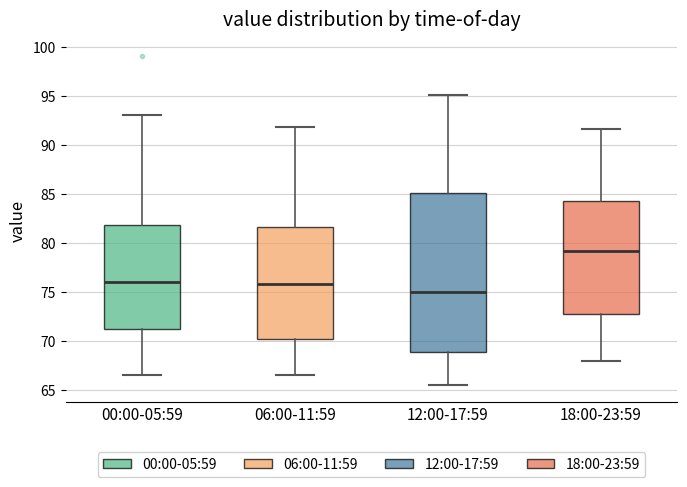

Where is the upper edge of the box for 18:00-23:59 on the y-axis? The values are not printed on the chart, so give them approximately, as read against the axis.

84.5